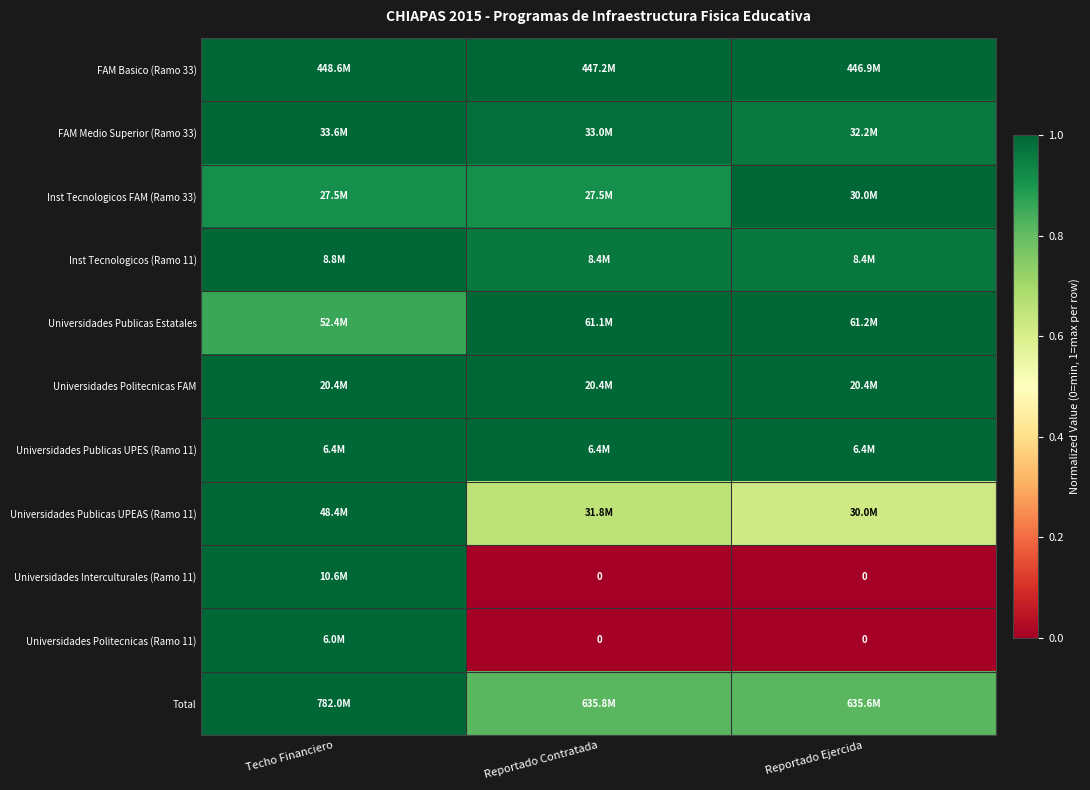

The value of Universidades Publicas UPES (Ramo 11) at Techo Financiero is 0.2. True or false?

False